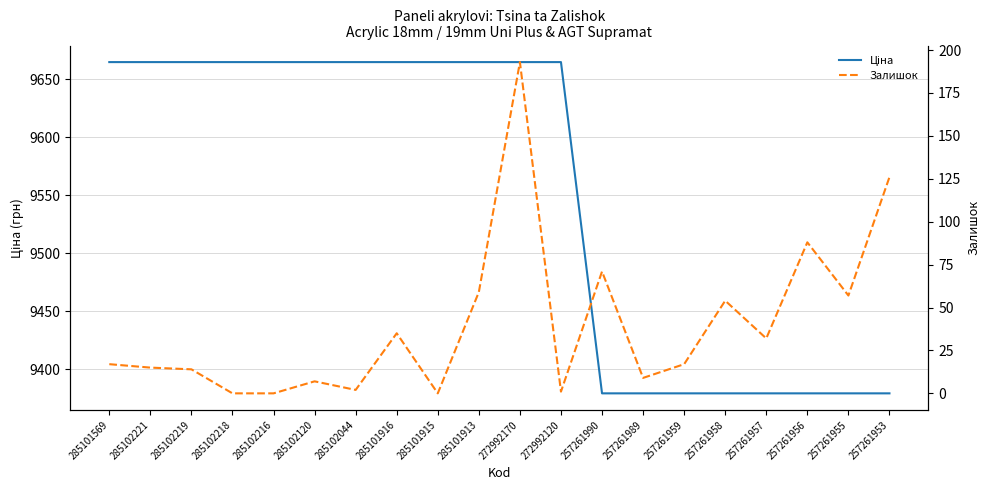

At which label does Ціна first exceed 9664?

285101569